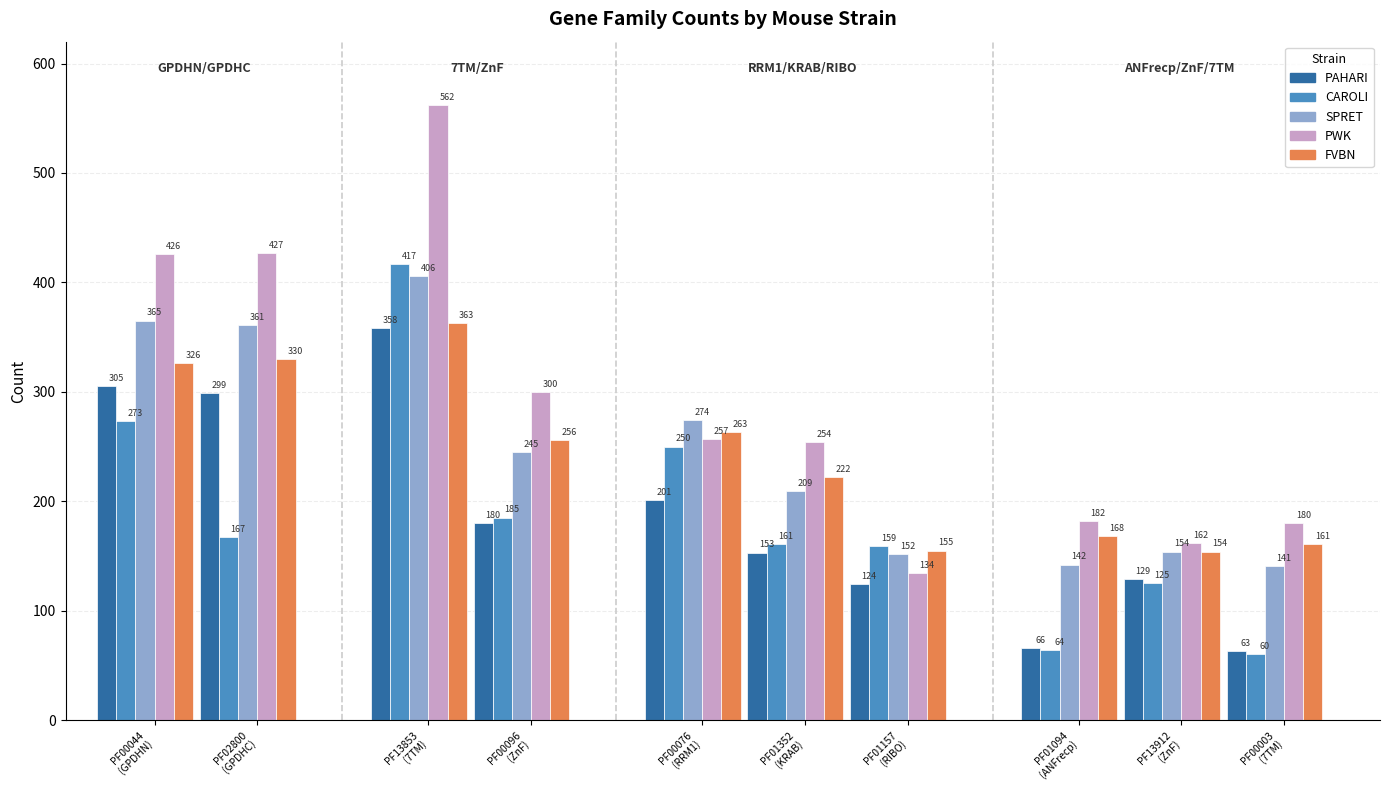

At which category does the chart reach its peak across all series?

PF13853